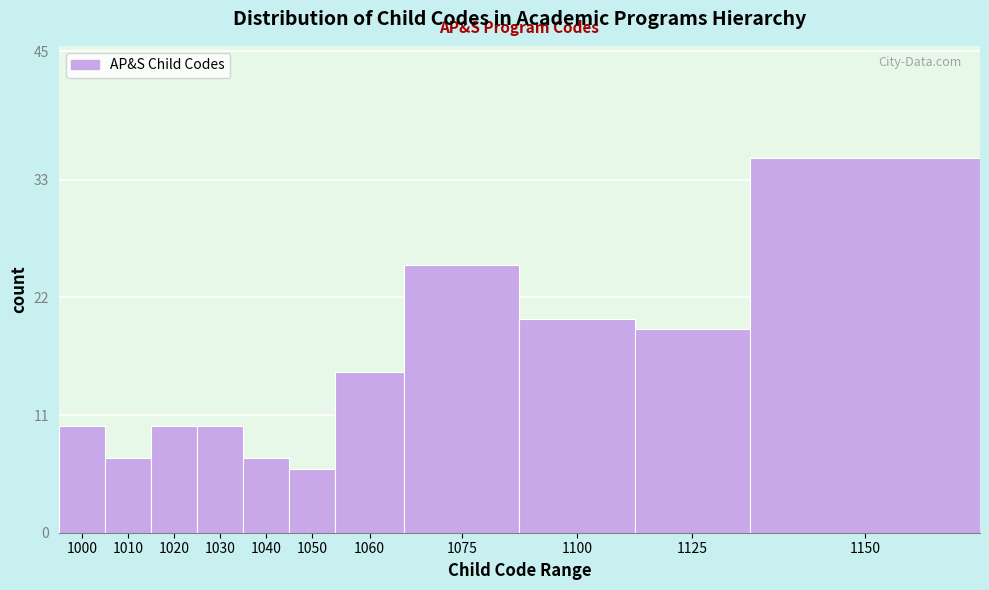

Reading left to right, extract all data points from this chart.

1000=10	1010=7	1020=10	1030=10	1040=7	1050=6	1060=15	1075=25	1100=20	1125=19	1150=35